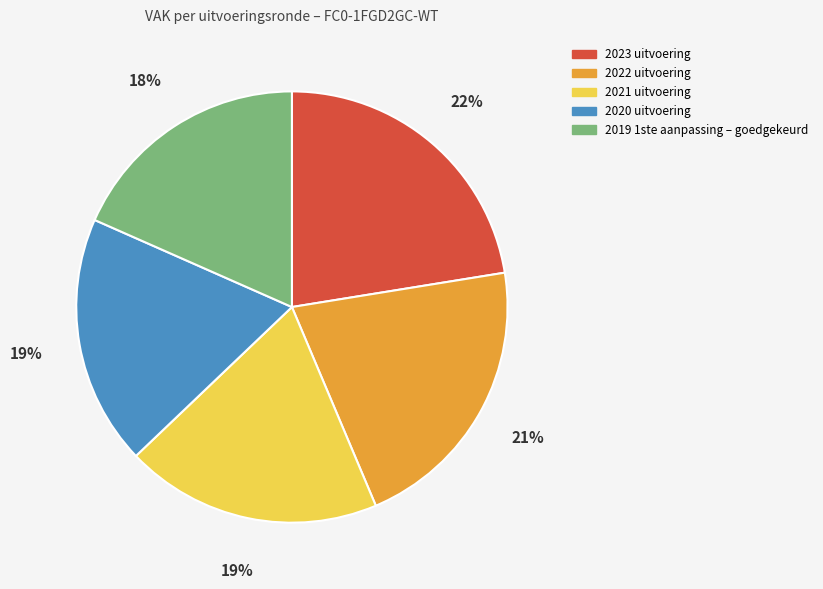

The 2023 uitvoering slice represents 8% of the pie. True or false?

False